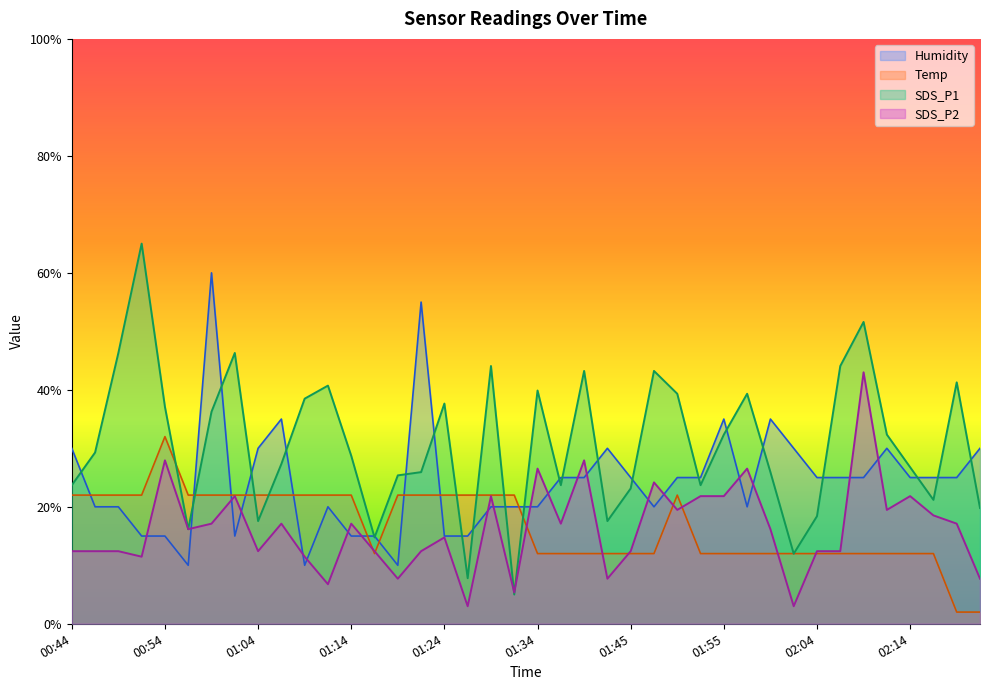

What are all the series names shown in the legend?

Humidity, Temp, SDS_P1, SDS_P2